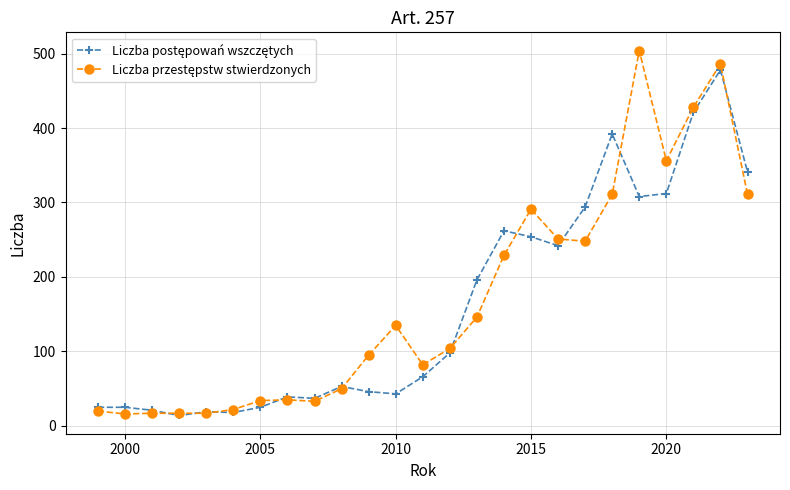

At how many categories does at least one series exceed 412?

3